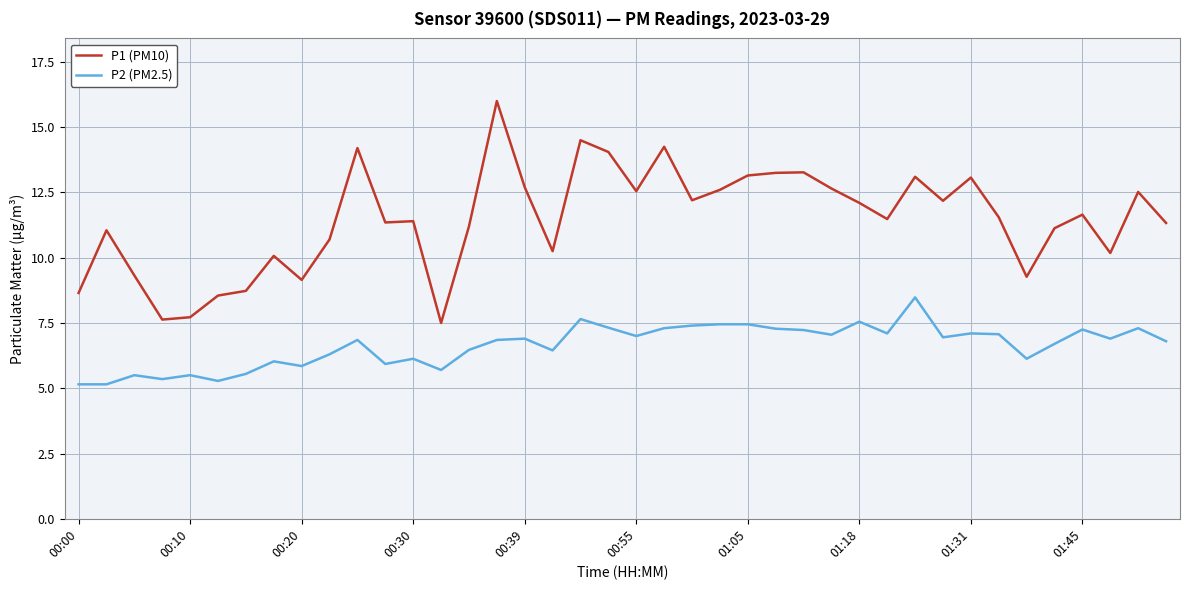

Rank the series by their maximum value, from lowest to highest.

P2 (PM2.5), P1 (PM10)